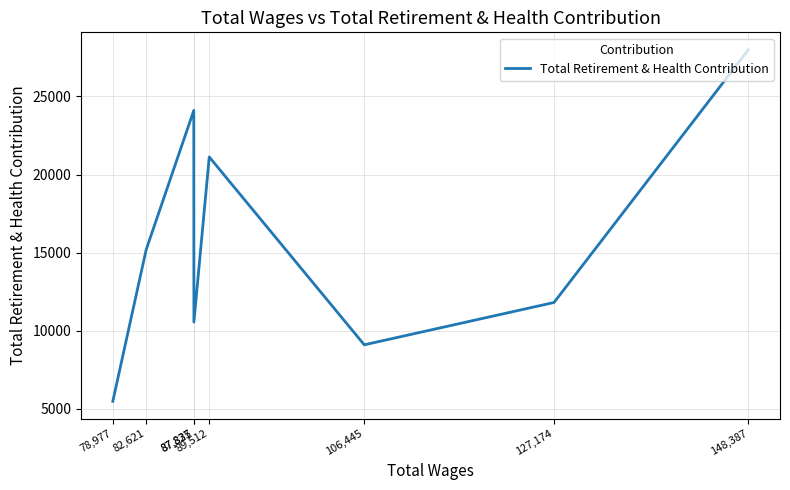

Read the value at 127,174.

11813